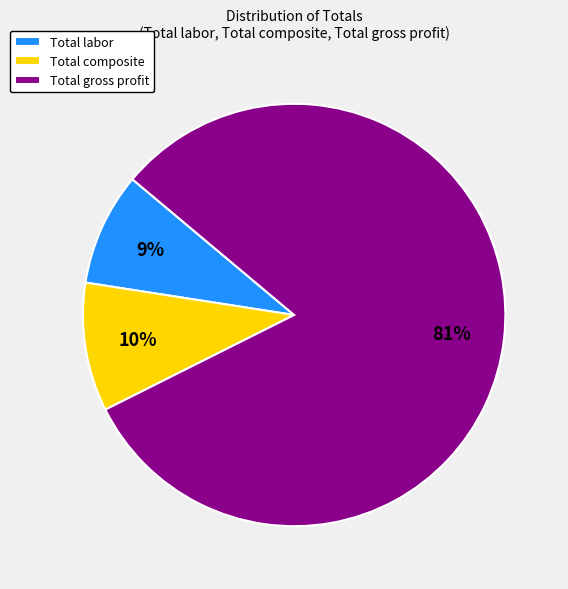

Combined, do Total gross profit and Total composite account for over 50%?

Yes